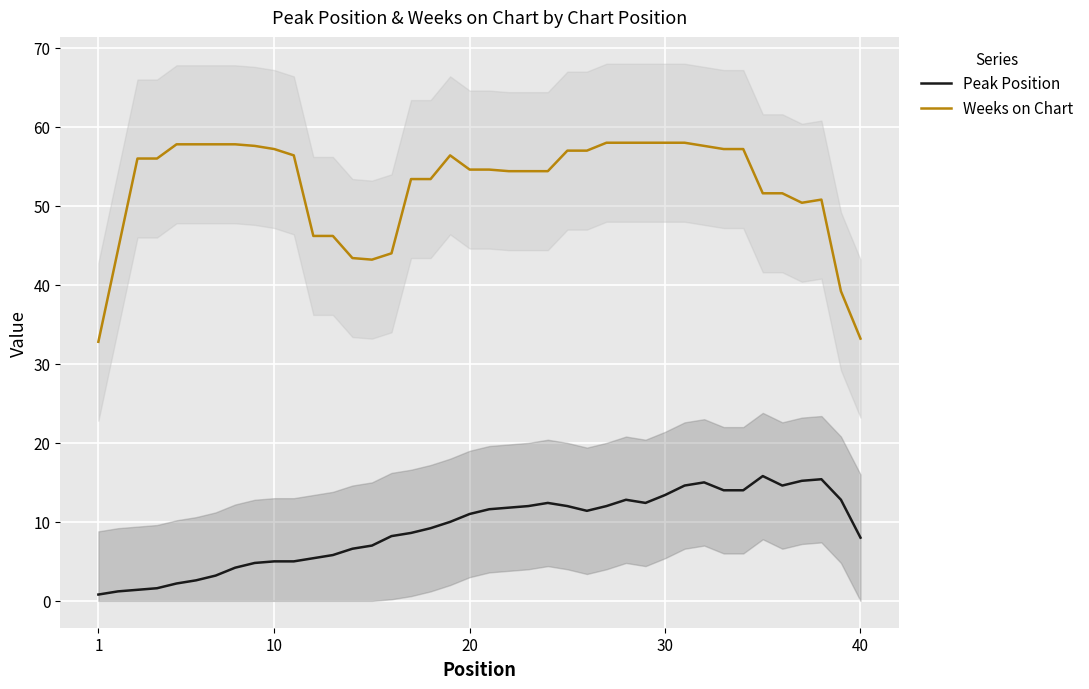

What is the maximum value for Weeks on Chart?

58.0